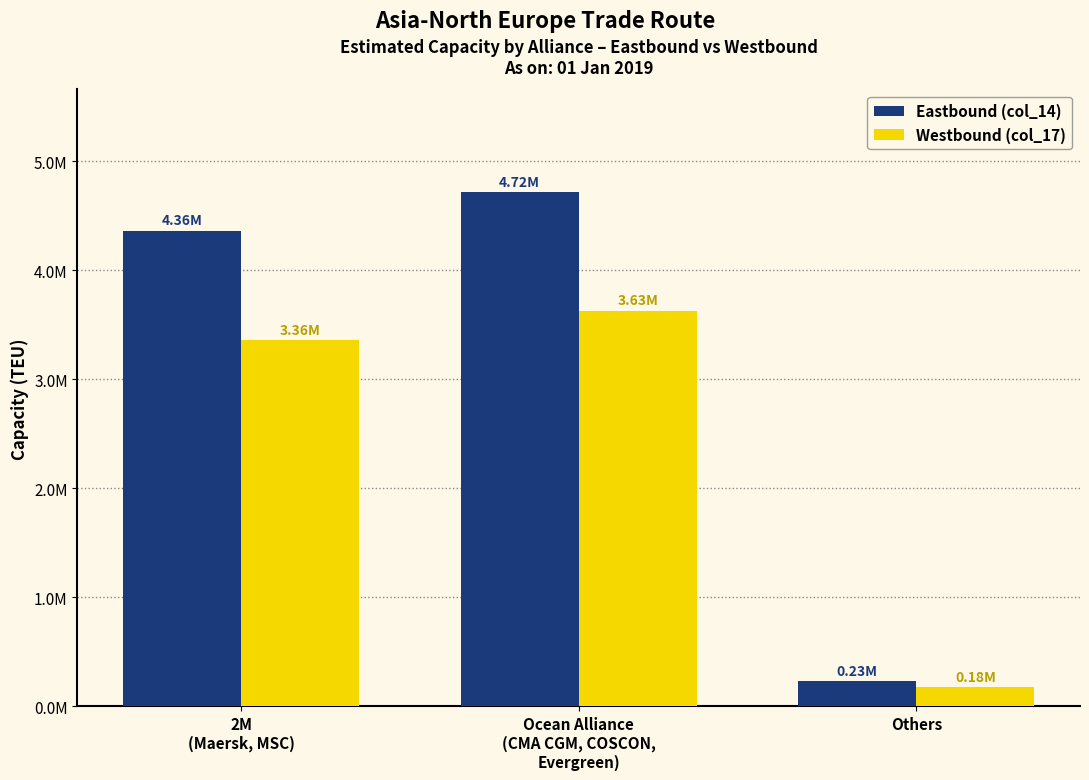

Are the bars horizontal?

No